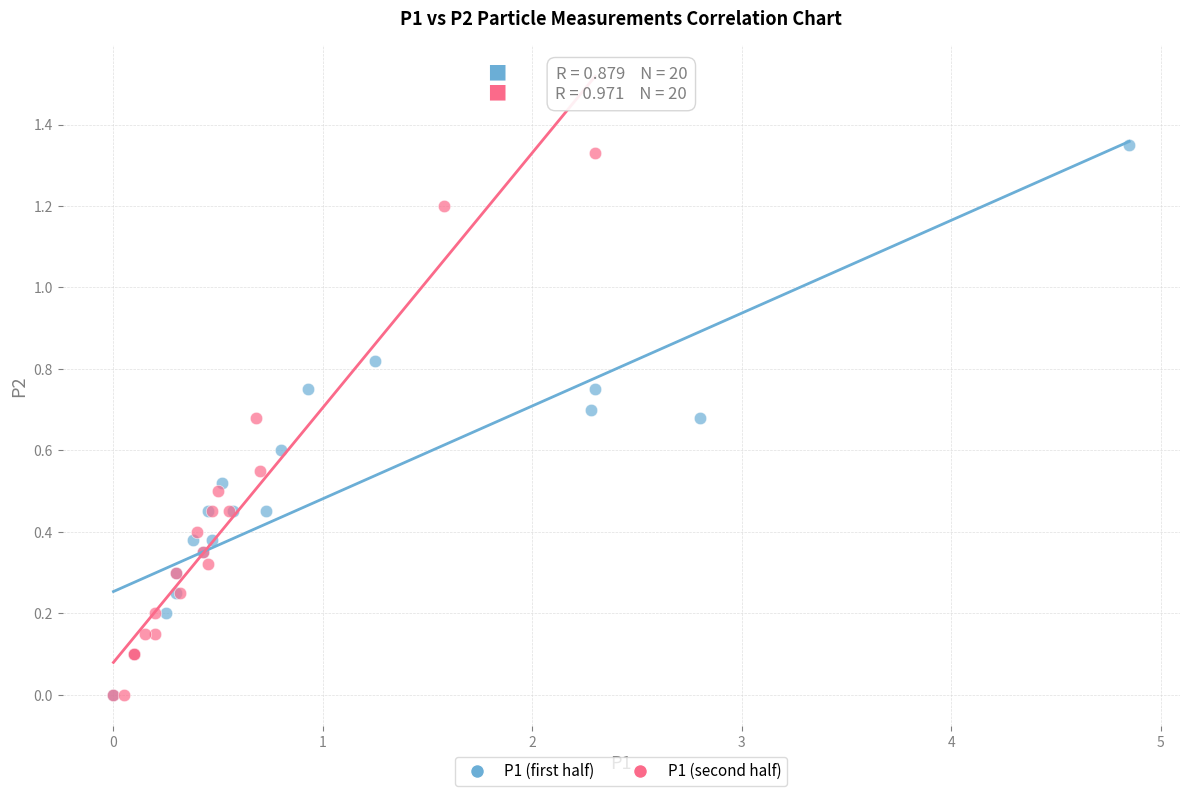

Which series reaches the maximum Y coordinate?

P1 (first half)